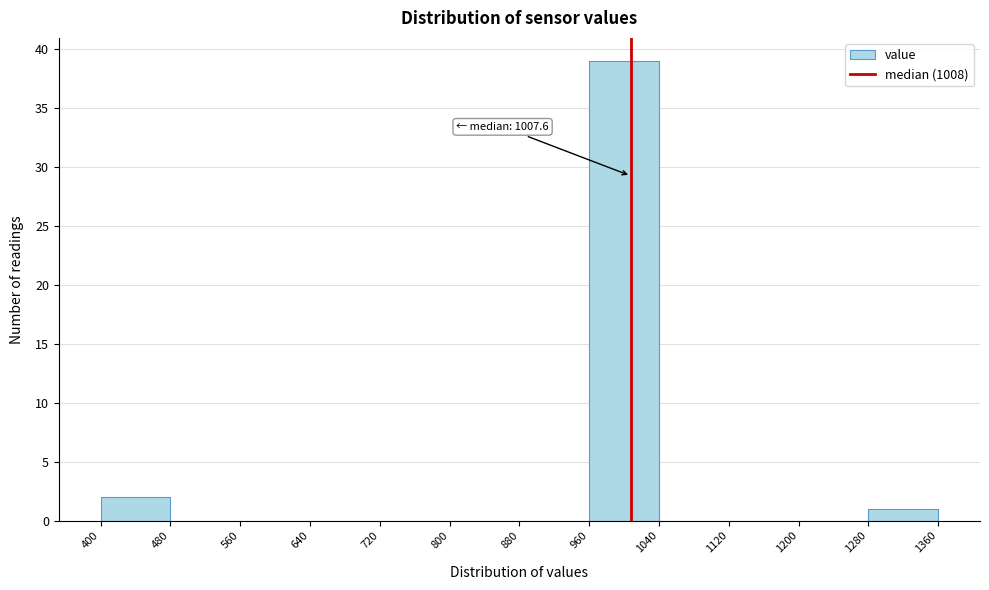

Over which range of the x-axis is the bar tallest?

960 to 1040